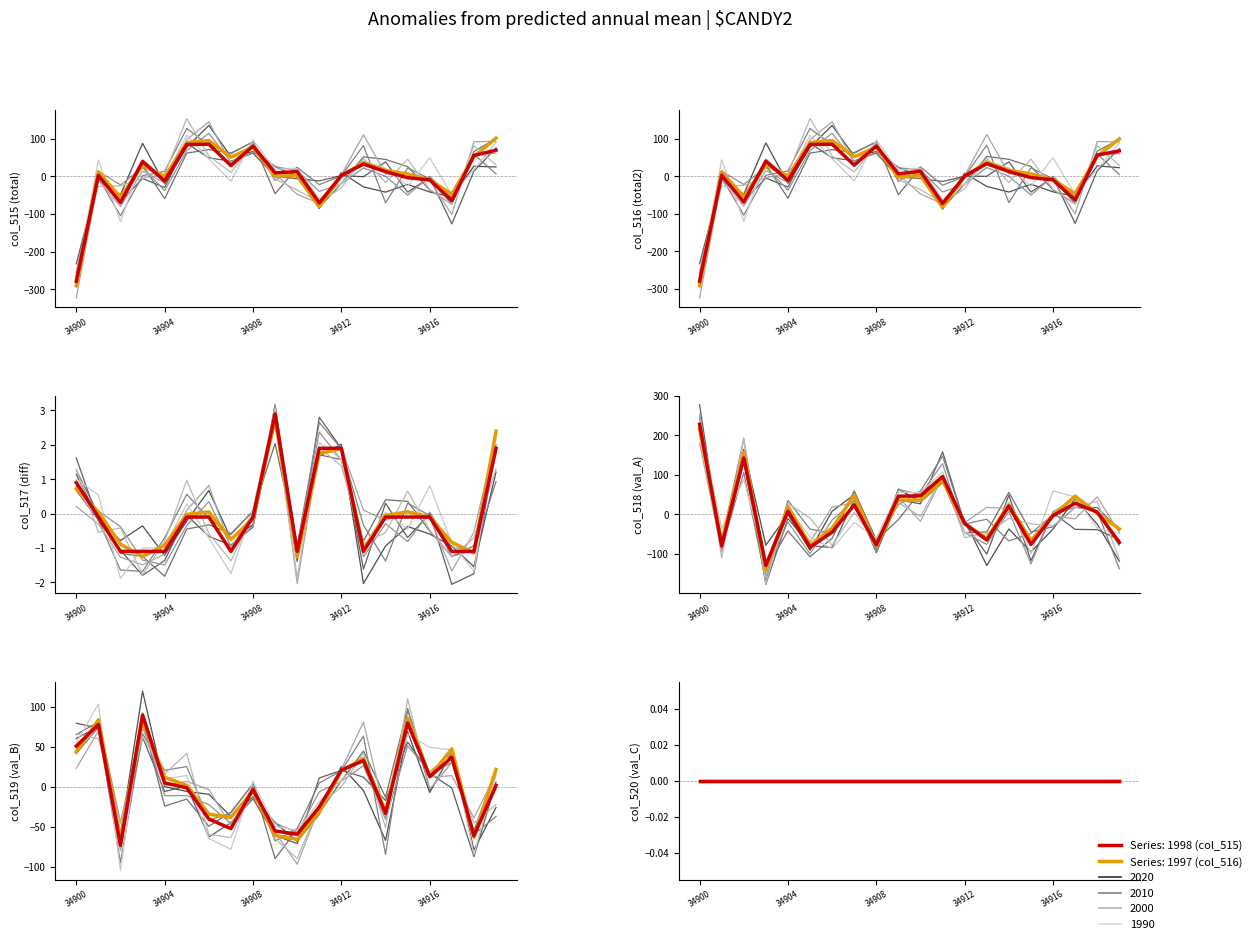

What is the difference between the maximum and minimum values in the col_515 series?

364.0